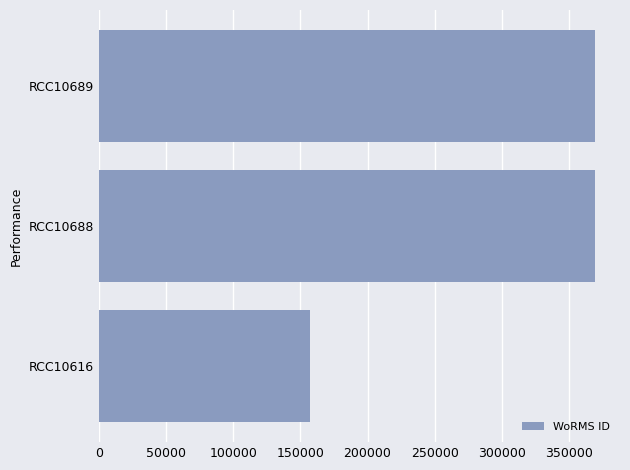

True or false: the data shows 157466 at RCC10616.

True